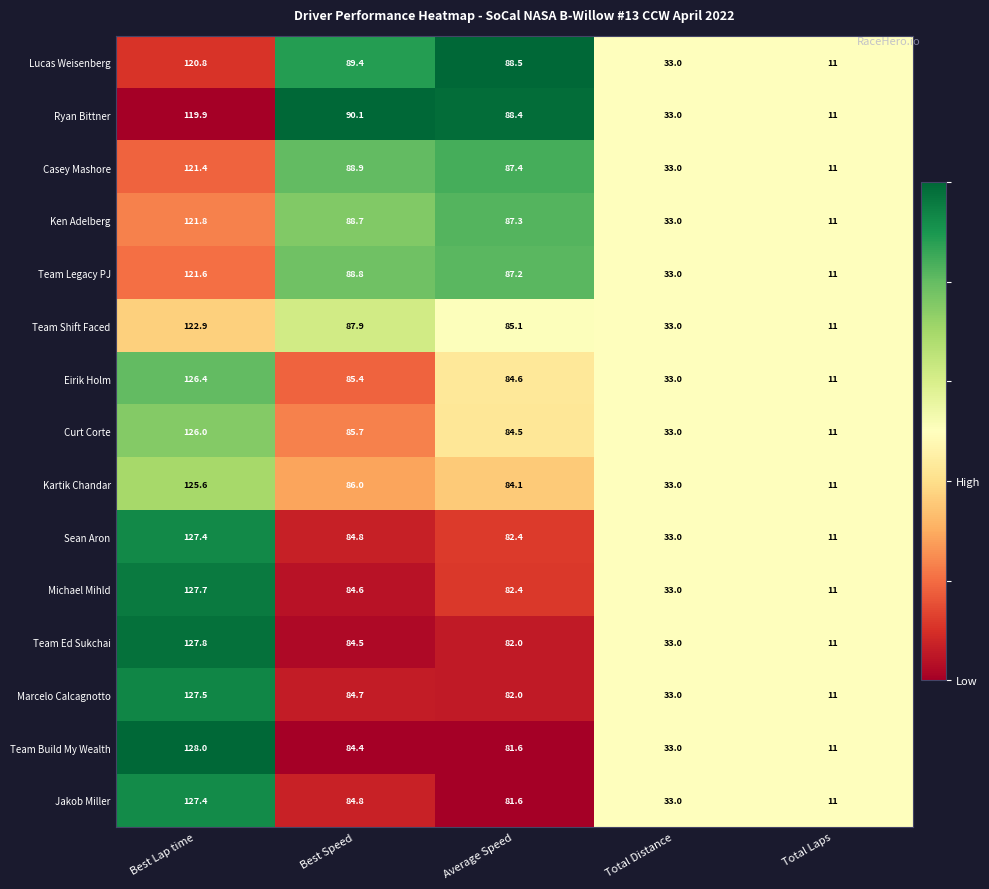

The Eirik Holm series shows 36.9 at Average Speed. True or false?

False